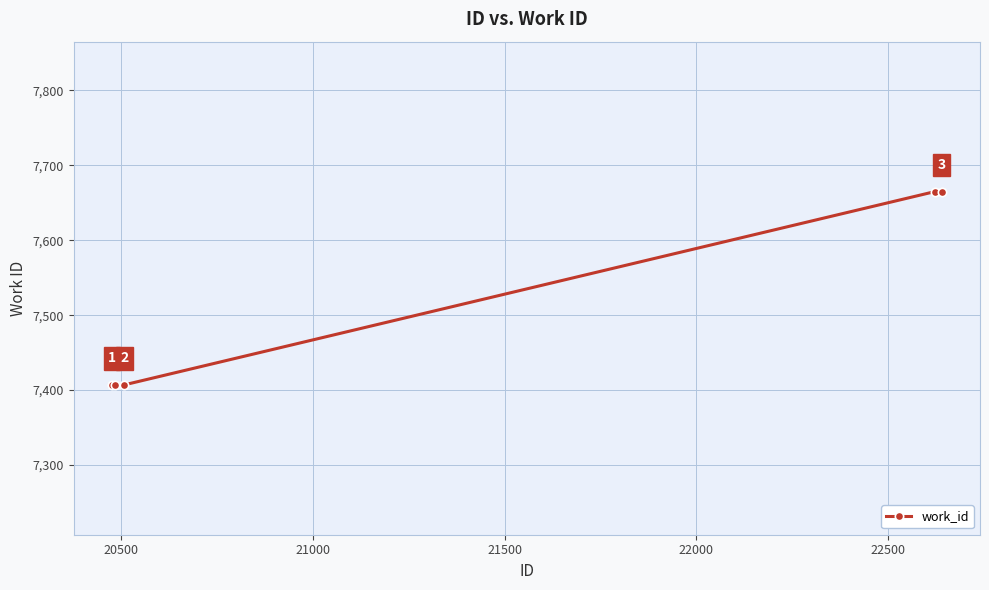

Count the values in the range 7407 to 7665.

5